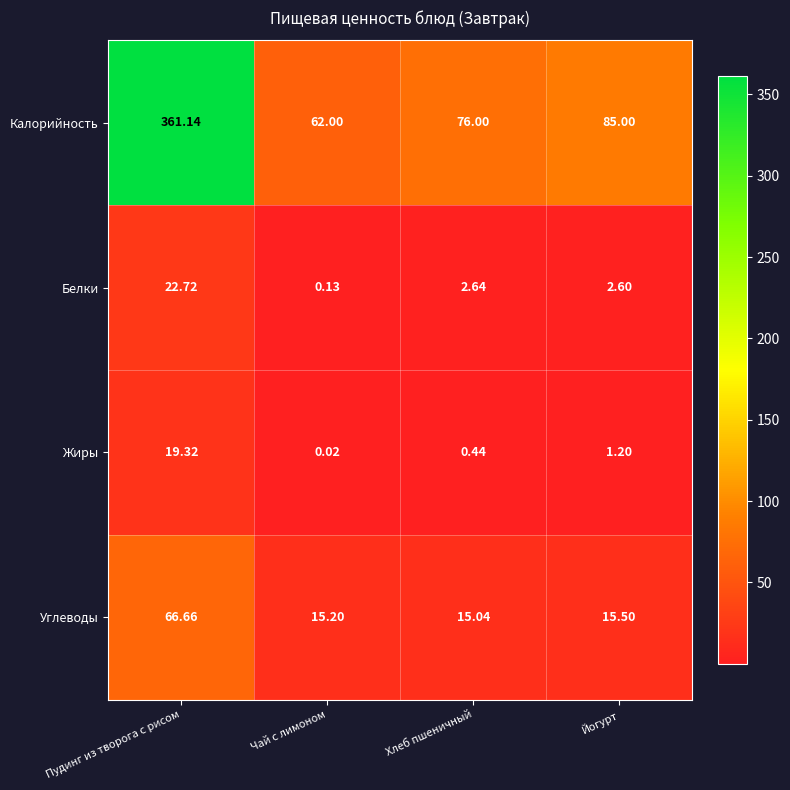

Which series has the largest total across all categories?

Калорийность